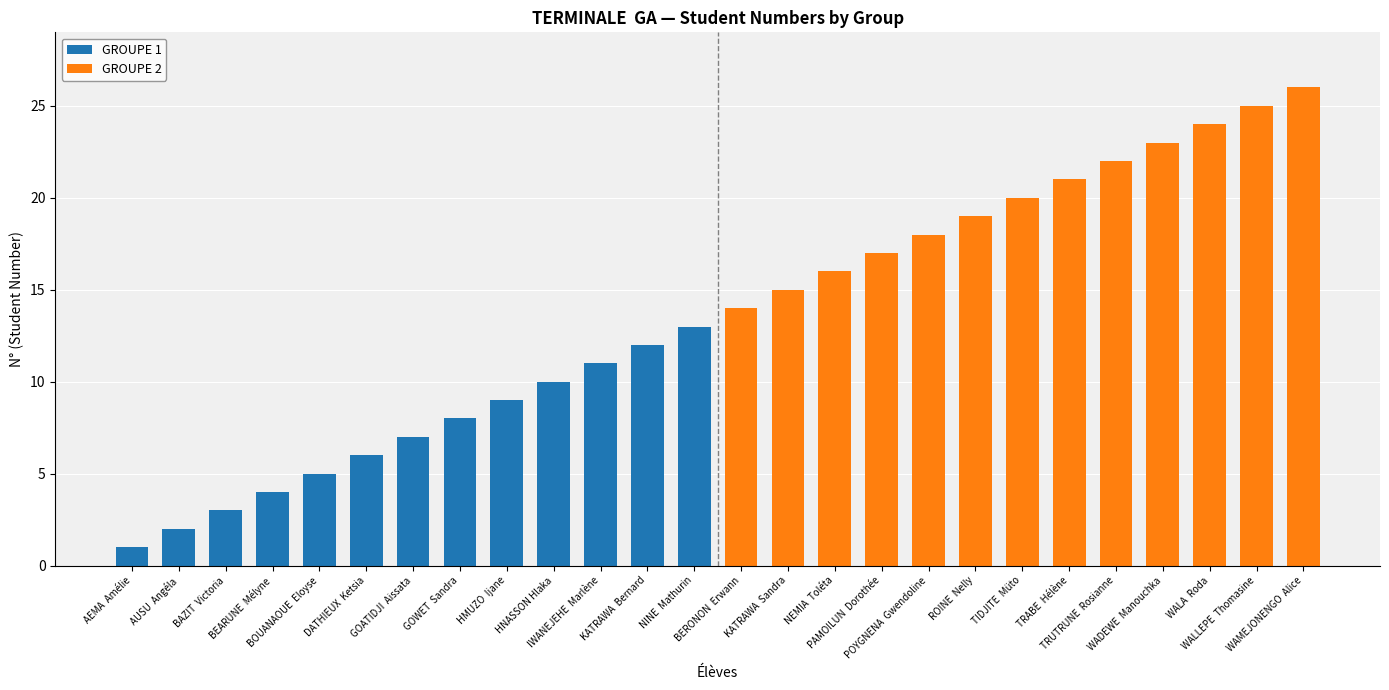

Does the chart contain stacked bars?

No